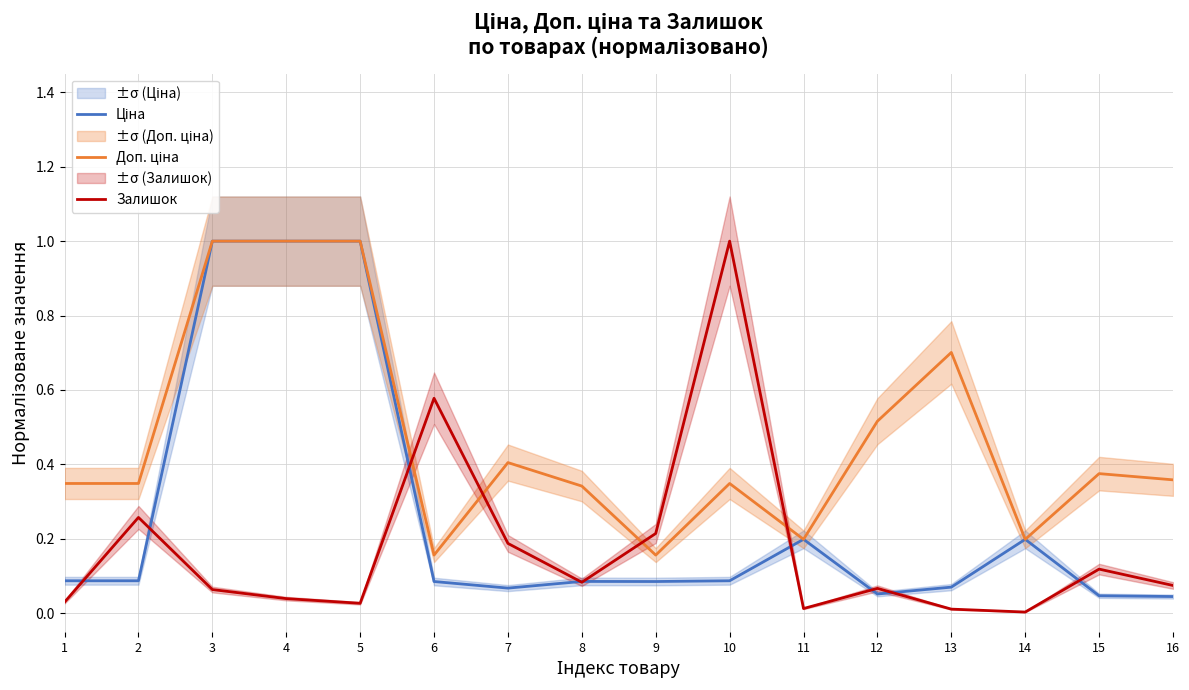

What is the difference between the Залишок values at 6 and 16?

0.5